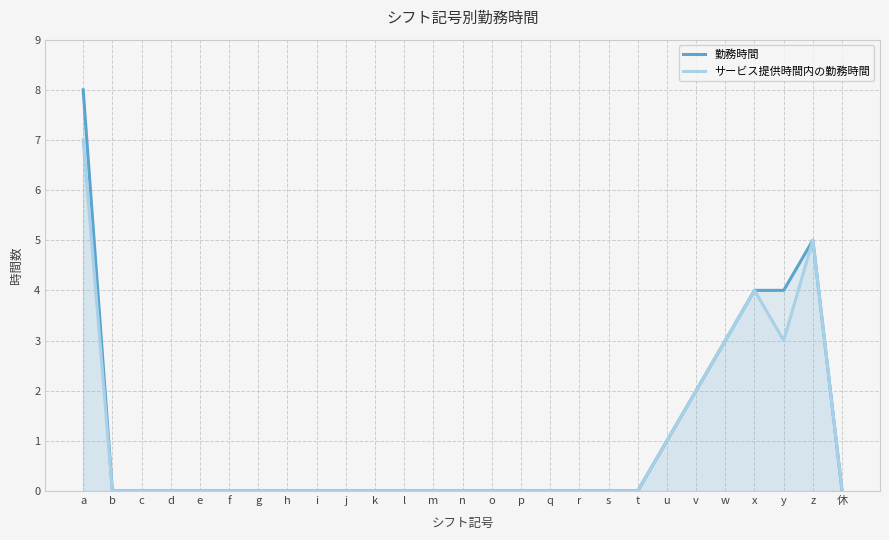

Reading left to right, list all the values displayed in this chart.

勤務時間: 8	0	0	0	0	0	0	0	0	0	0	0	0	0	0	0	0	0	0	0	1	2	3	4	4	5	0
サービス提供時間内の勤務時間: 7	0	0	0	0	0	0	0	0	0	0	0	0	0	0	0	0	0	0	0	1	2	3	4	3	5	0